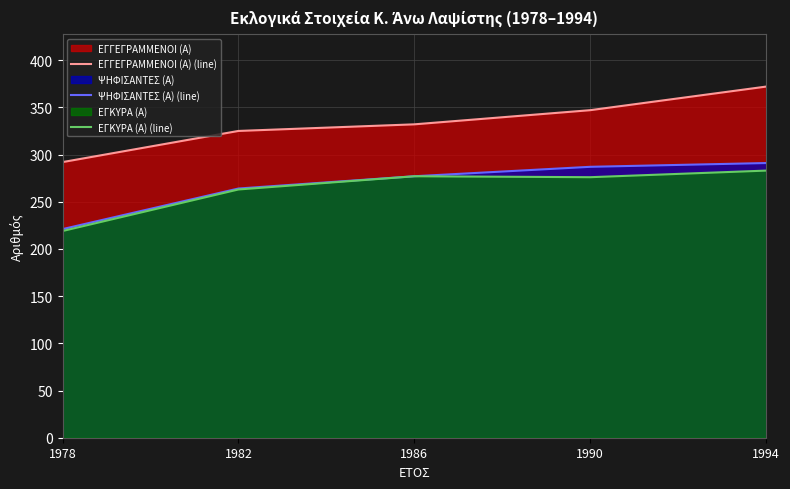

Which category has the highest value in the ΕΓΚΥΡΑ (Α) (line) series?

1994